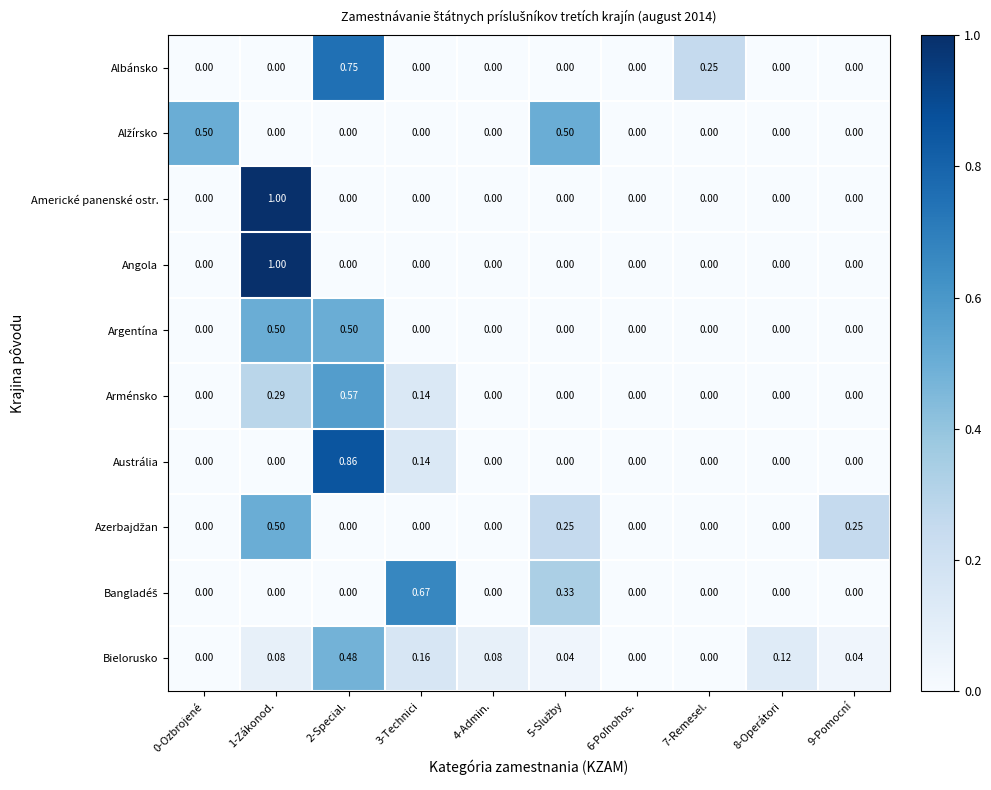

At which category is the sum across all series the highest?

1-Zákonod.